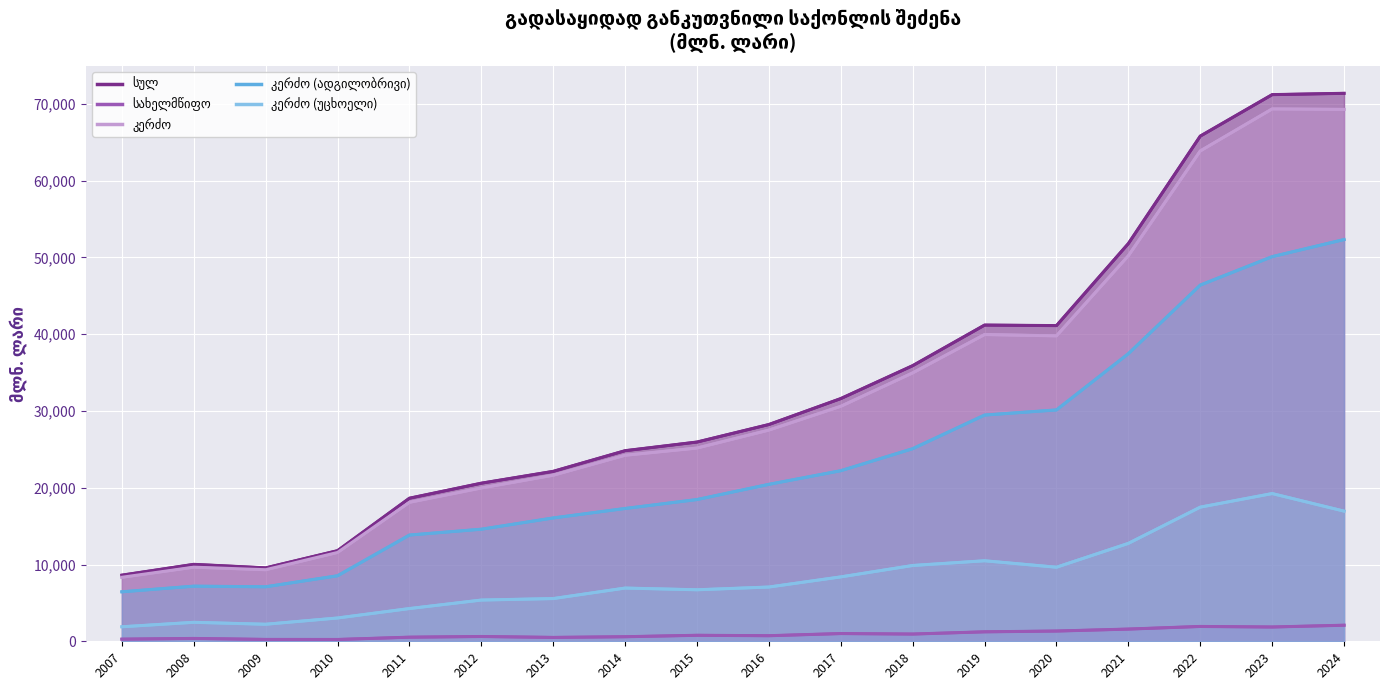

Count the number of data series in this chart.

5